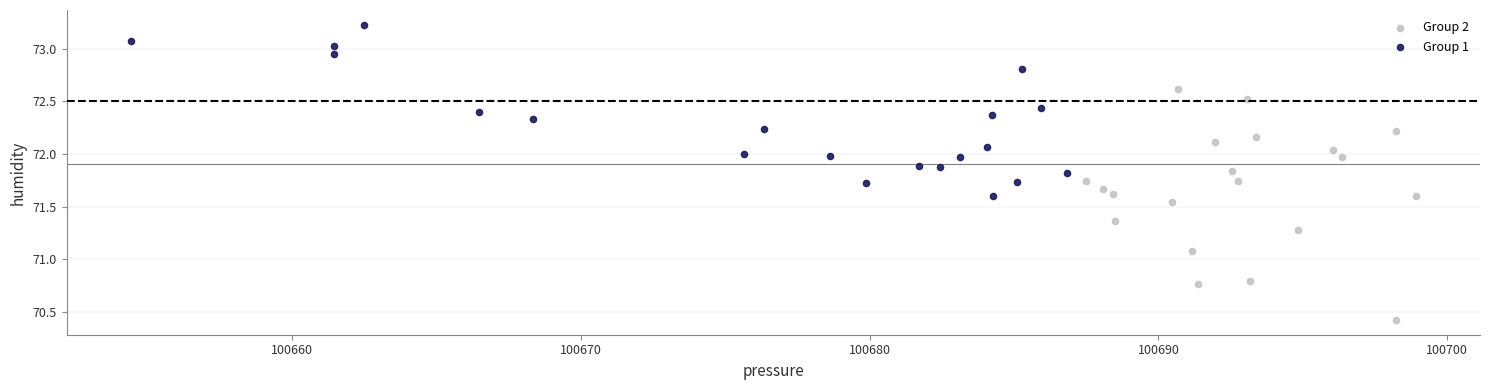

Which series reaches the minimum Y coordinate?

Group 2